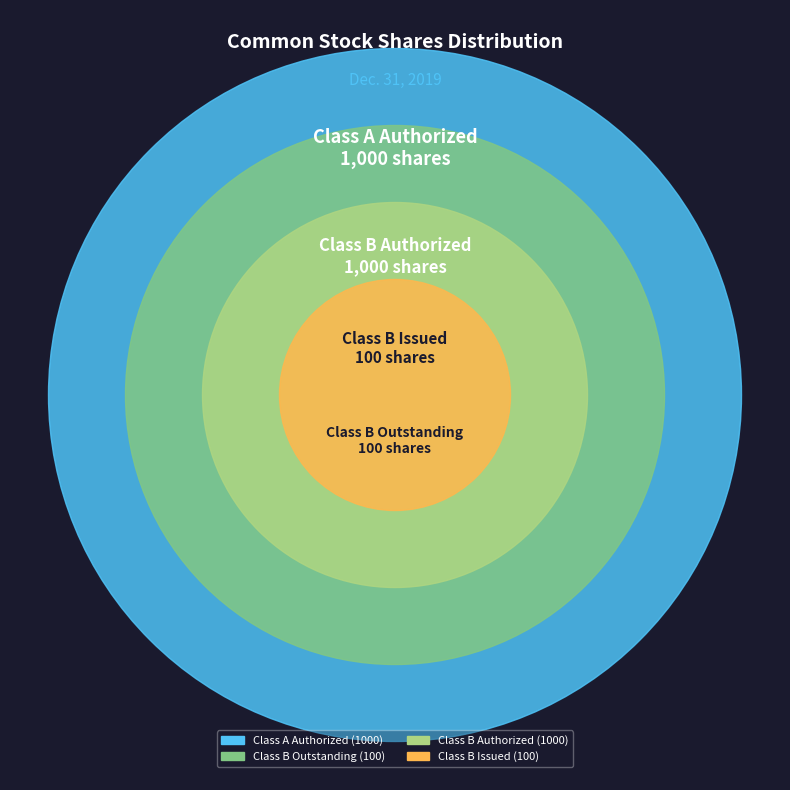

Do Class B Issued (100) and Class B Authorized (1000) together represent more than half of the pie?

No